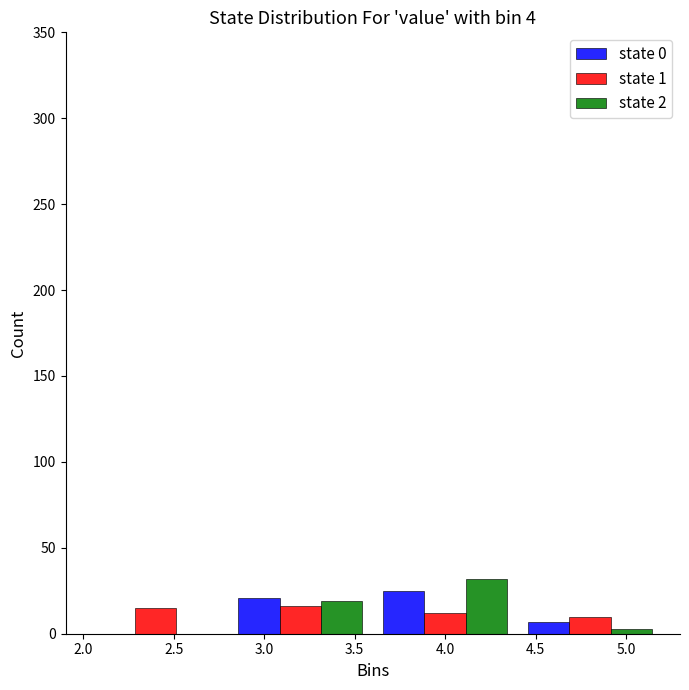

Reading left to right, list every range on the x-axis with the height of the bar of each series over it. The values are not printed on the chart, so give them approximately, as read against the axis.

2.0 to 2.8: state 0=0	state 1=15	state 2=0
2.8 to 3.6: state 0=20	state 1=15	state 2=20
3.6 to 4.4: state 0=25	state 1=10	state 2=30
4.4 to 5.2: state 0=5	state 1=10	state 2=under 5